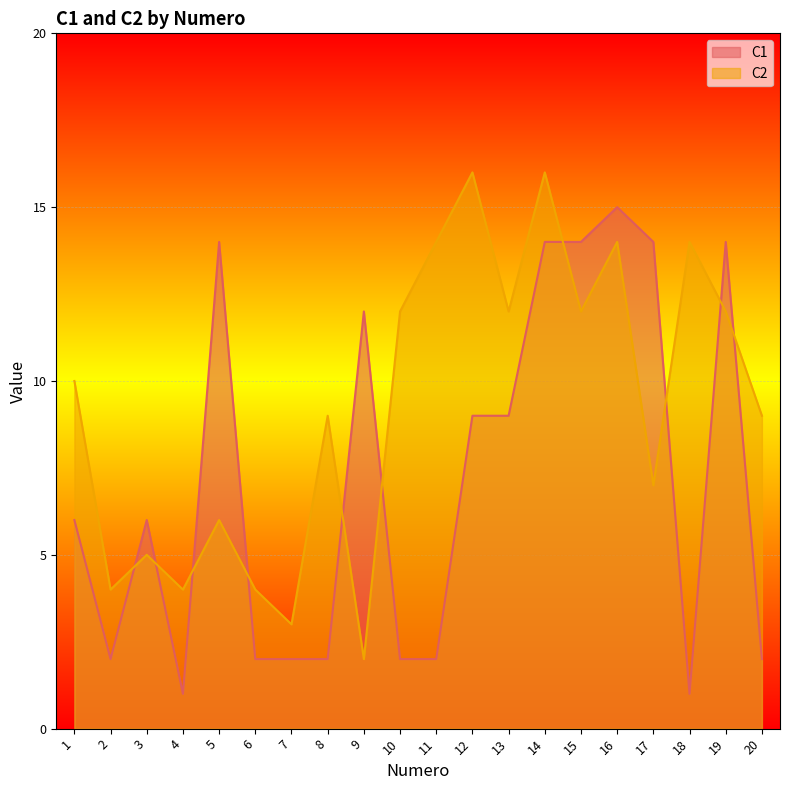

True or false: C2 has a value of 4 at 17.

False